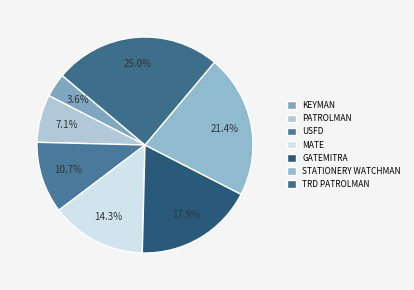

To the nearest percent, what is the difference between the largest and smallest slice percentages?

21%